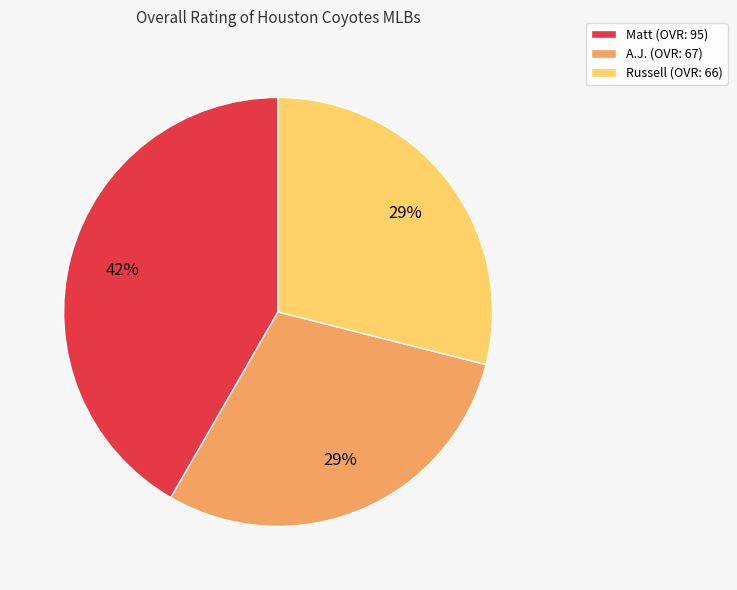

Is there any slice that represents more than half of the pie?

No